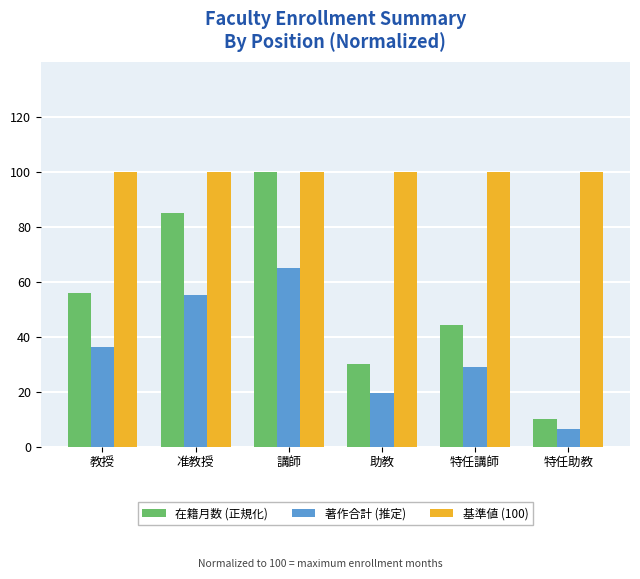

Rank the series by their average value, from lowest to highest.

著作合計 (推定), 在籍月数 (正規化), 基準値 (100)